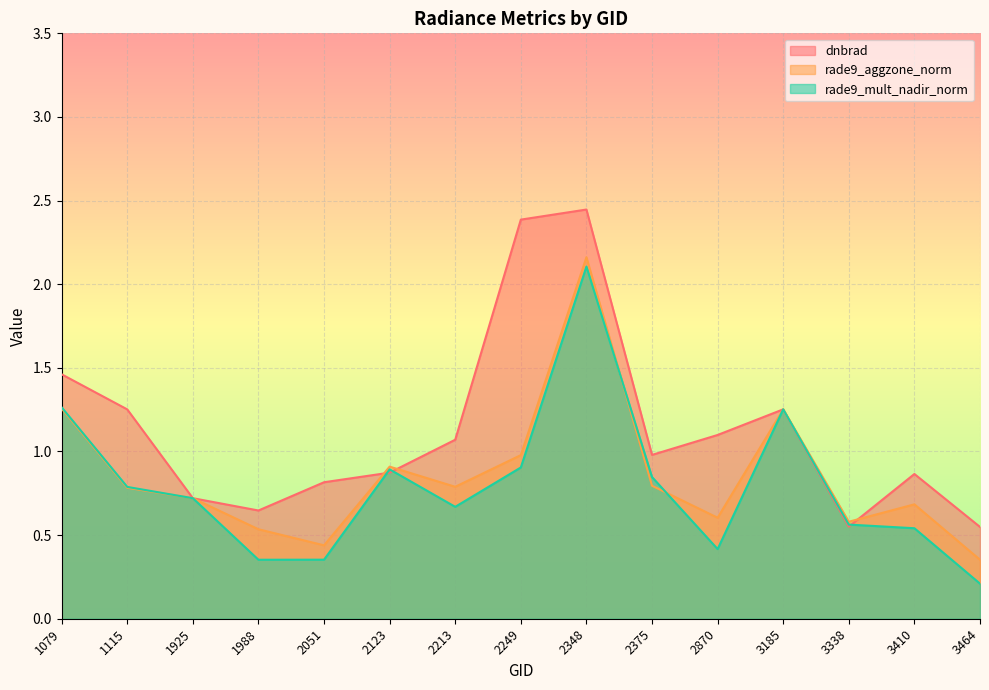

Between 1925 and 2123, which series saw the biggest shift?

rade9_aggzone_norm